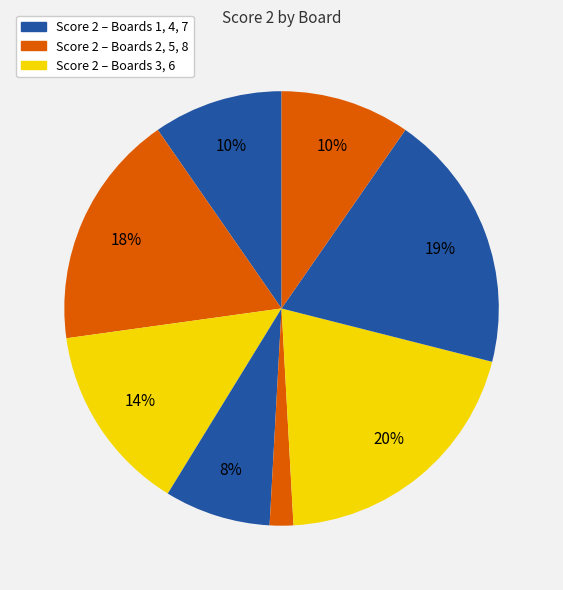

How many slices are in this pie chart?

8